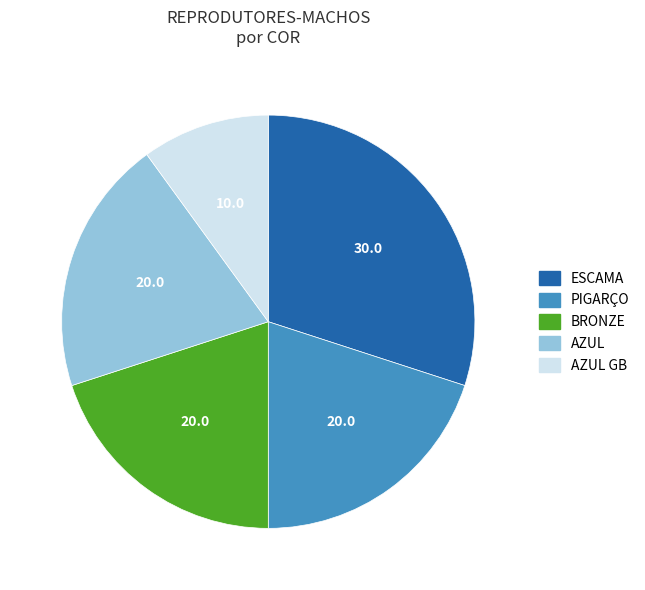

Does PIGARÇO account for over 50% of the chart?

No